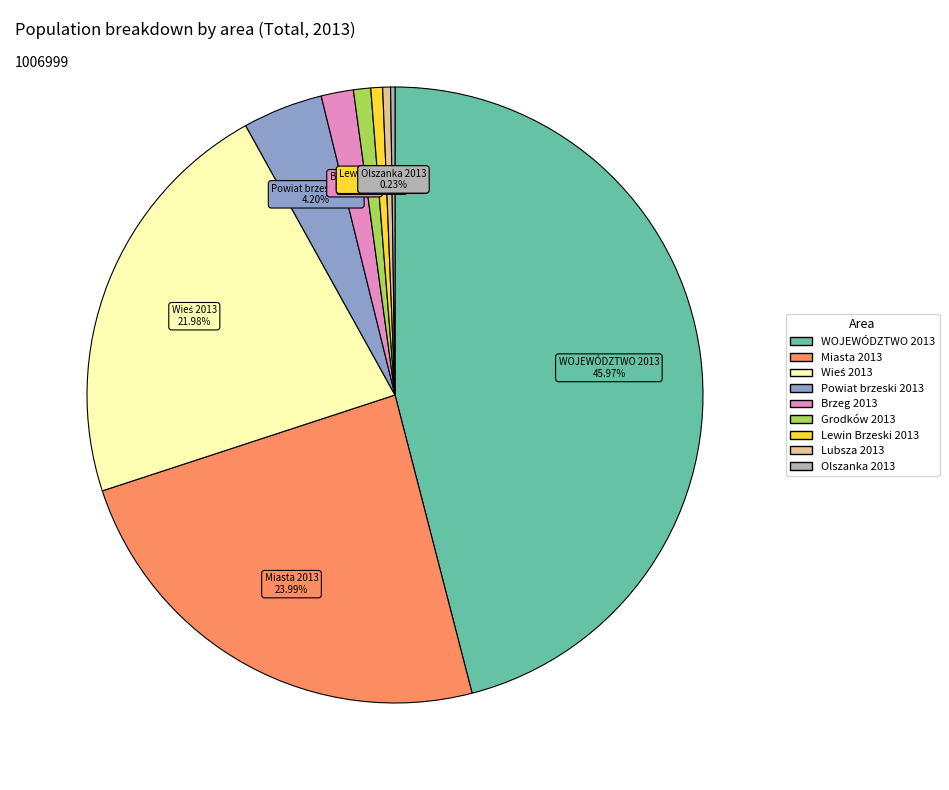

To the nearest percent, what percentage of the pie is WOJEWÓDZTWO 2013?

46%